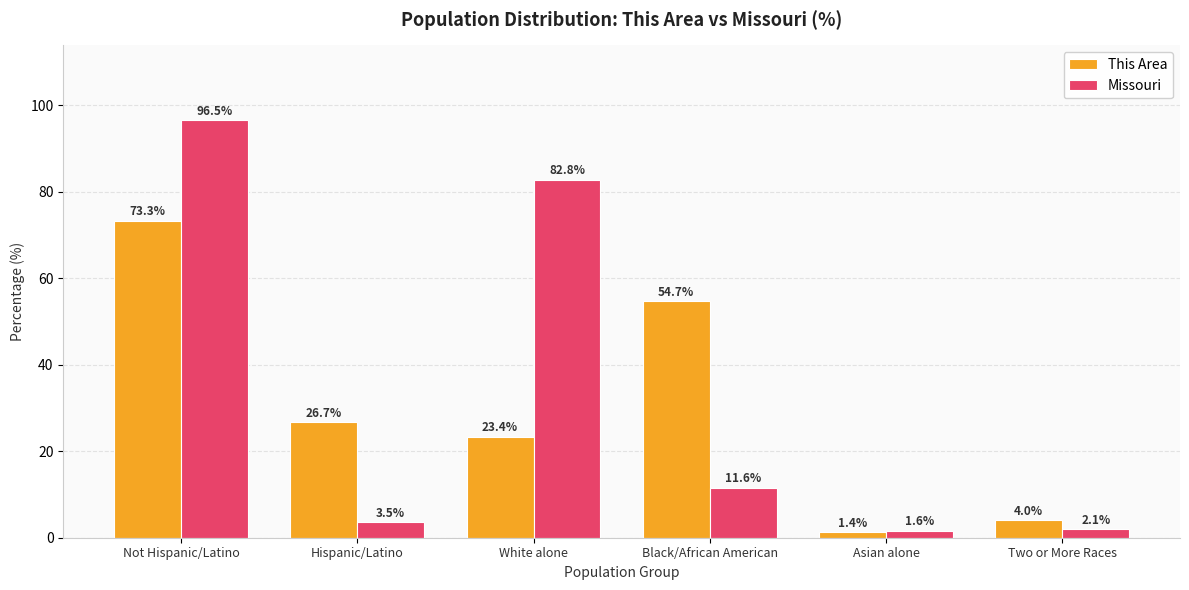

Which category has the highest value in the This Area series?

Not Hispanic/Latino